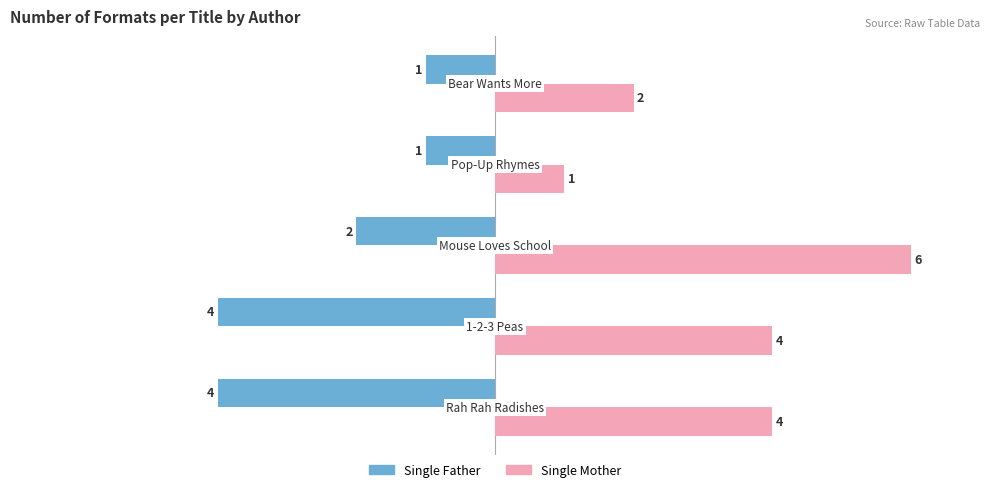

What is the minimum value shown in the chart?

-4